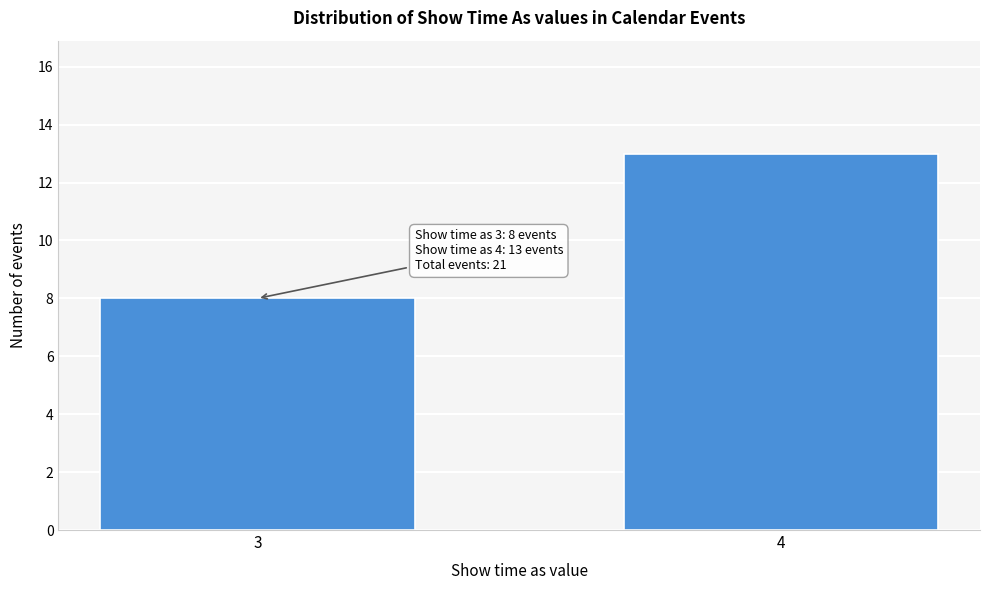

Reading left to right, what are all the values shown in this chart?

8	13